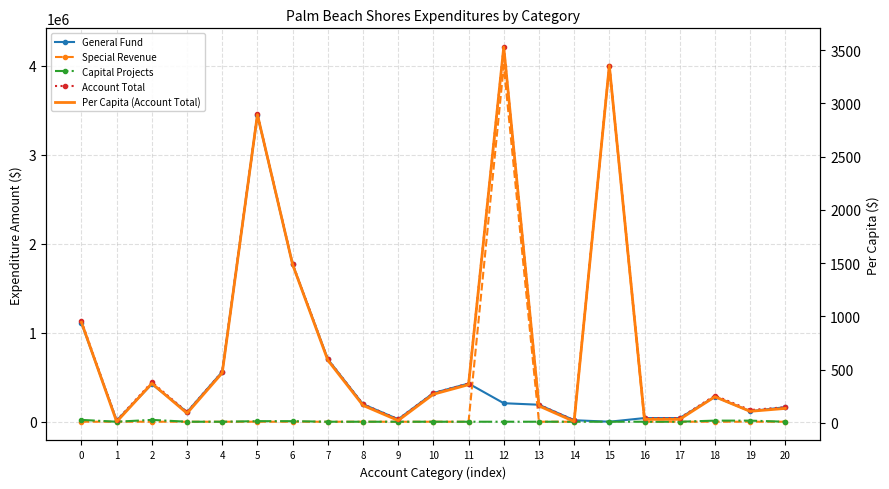

Is the value of Capital Projects at 5 greater than the value of General Fund at 16?

No